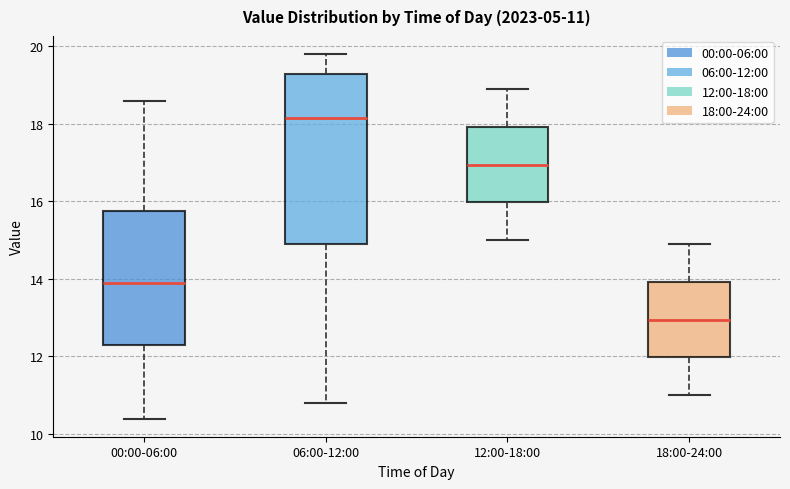

Which box is the tallest, from its lower edge to its upper edge?

06:00-12:00